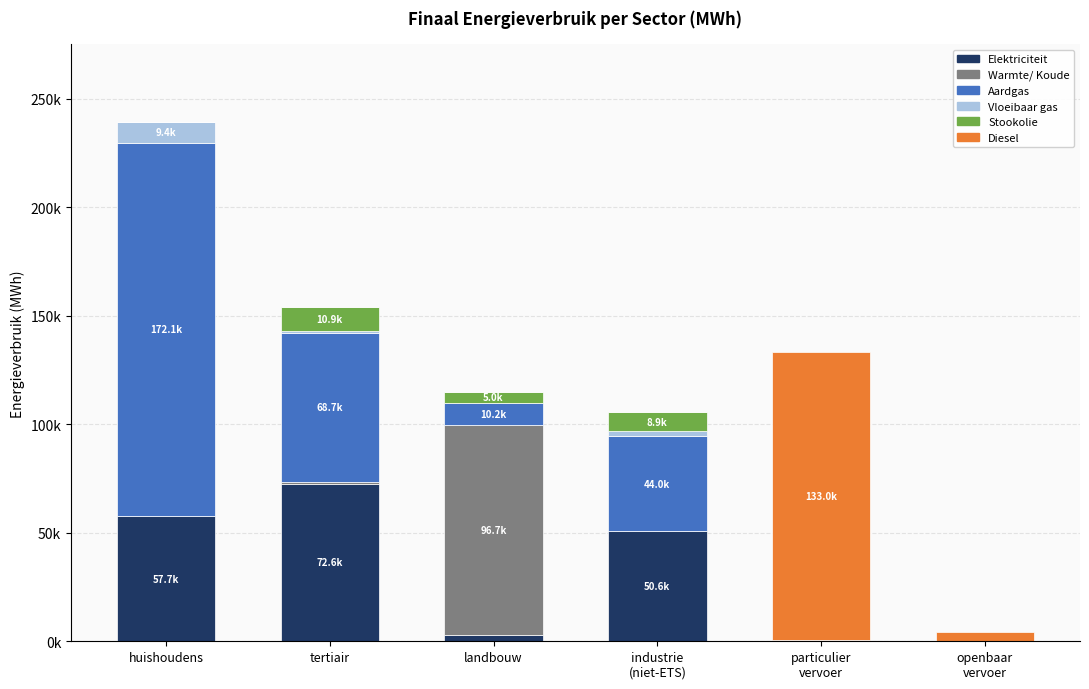

Are the bars horizontal?

No